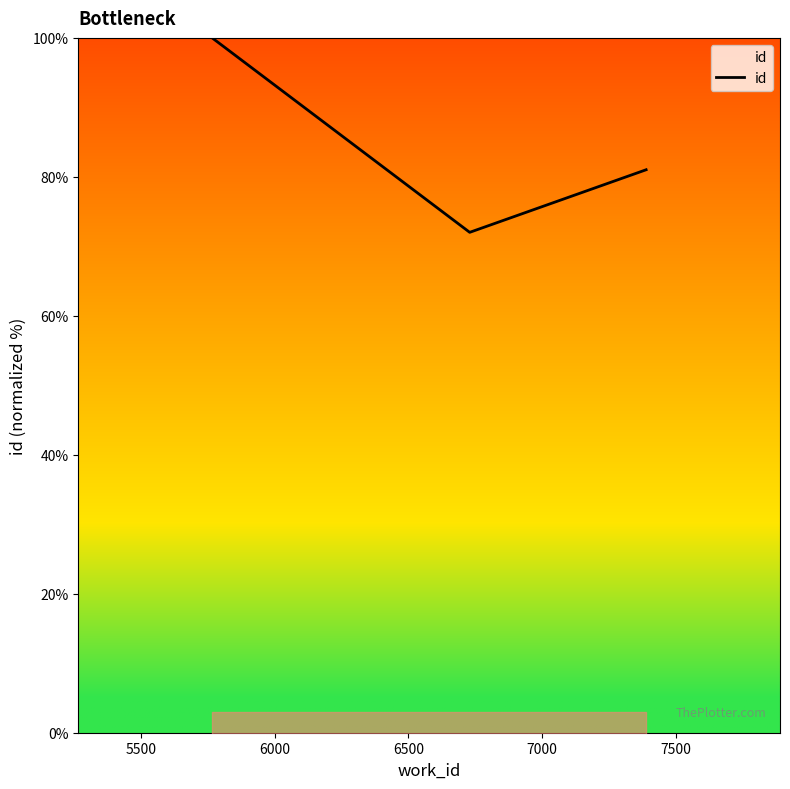

True or false: the data shows 22.5 at 5000.

False